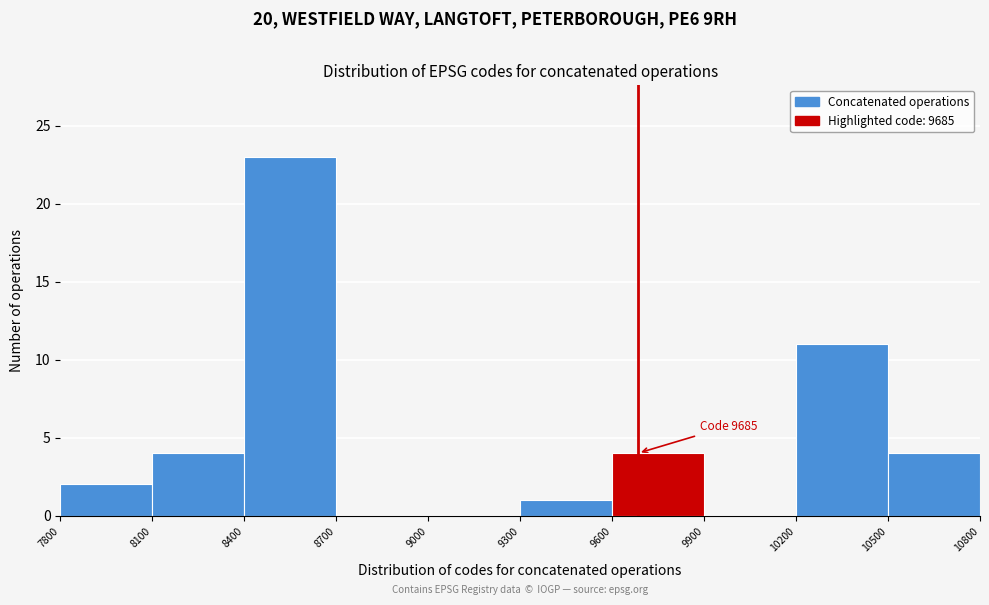

Which range on the x-axis has the tallest bar?

8400 to 8700